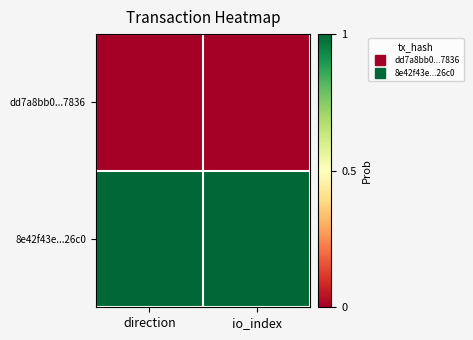

Reading left to right, extract all data points from this chart.

dd7a8bb0...7836: direction=0	io_index=0
8e42f43e...26c0: direction=1	io_index=1